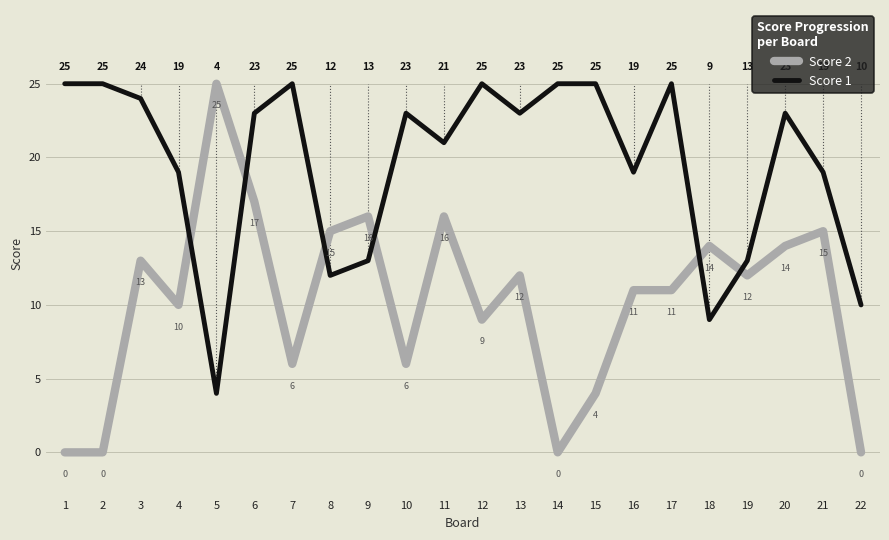

Between 15 and 19, which series saw the biggest shift?

Score 1